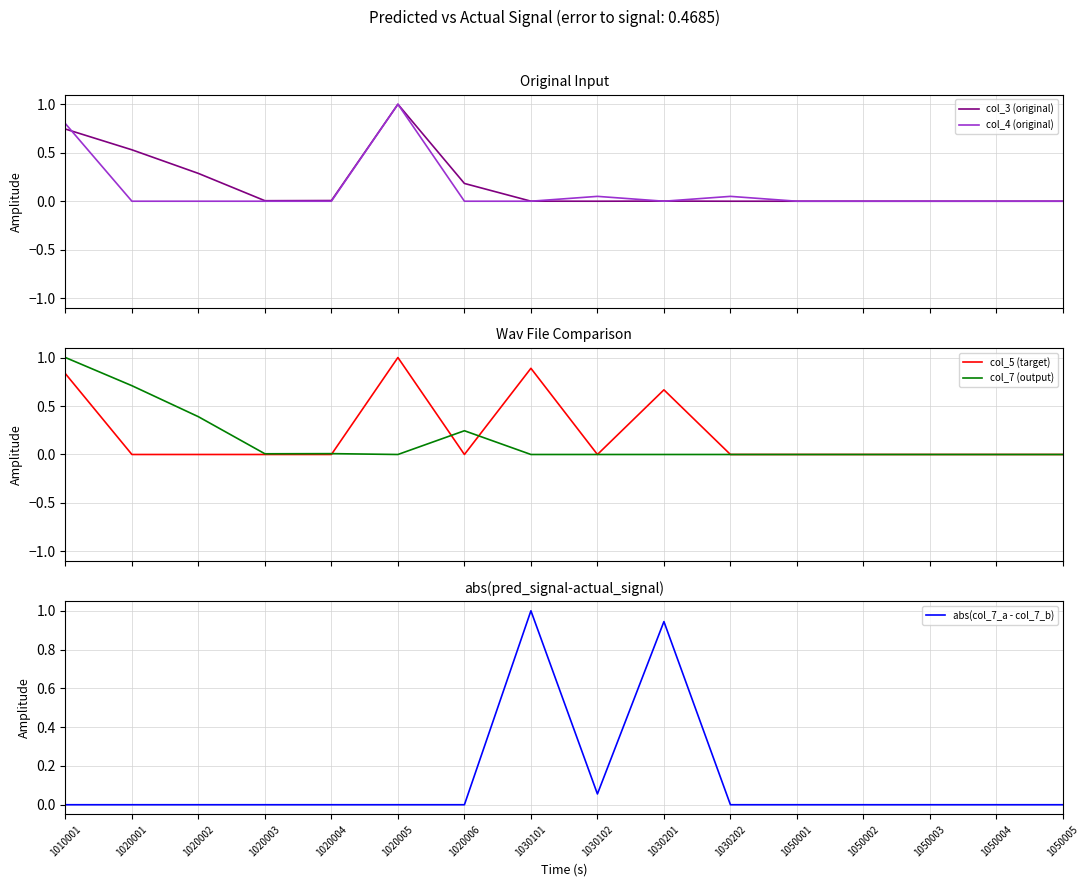

Where is the first local maximum for col_4 (original)?

1020005